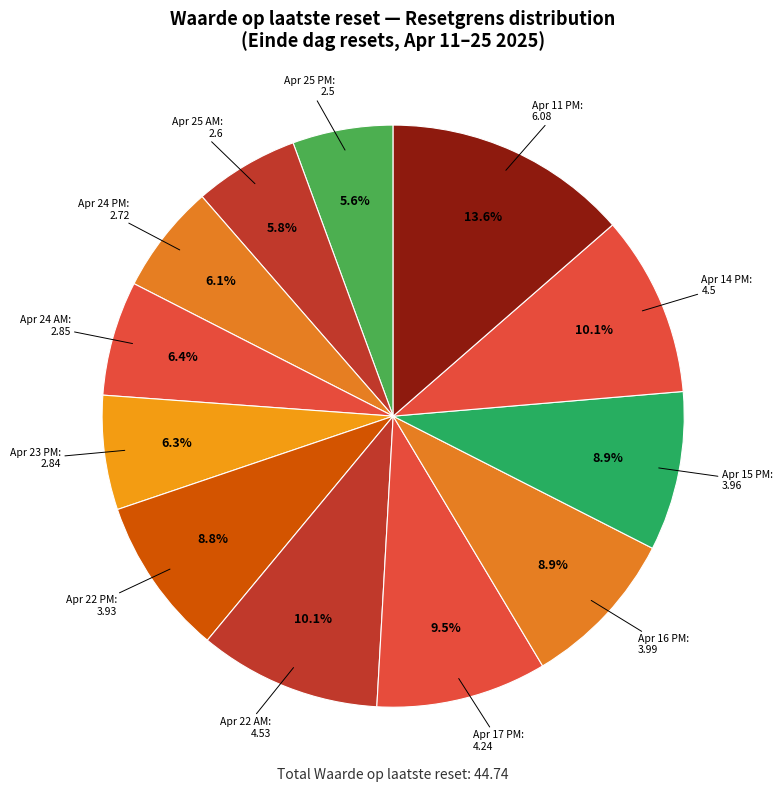

How many segments does this pie chart have?

12